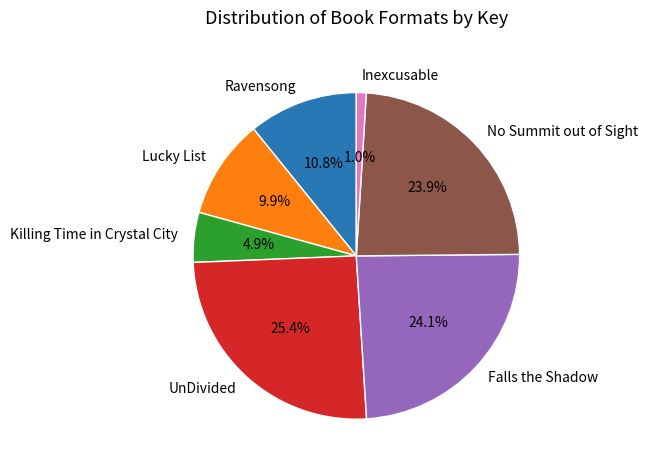

Does Inexcusable account for over 50% of the chart?

No